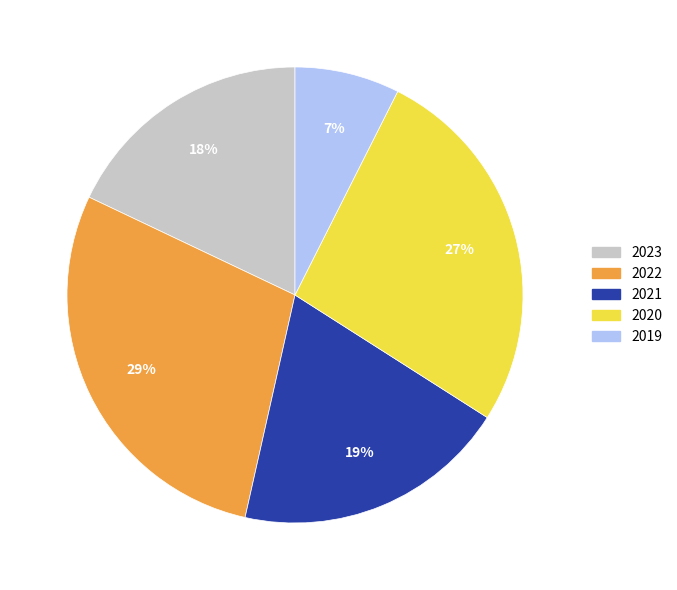

Is the sum of 2022 and 2023 greater than half?

No